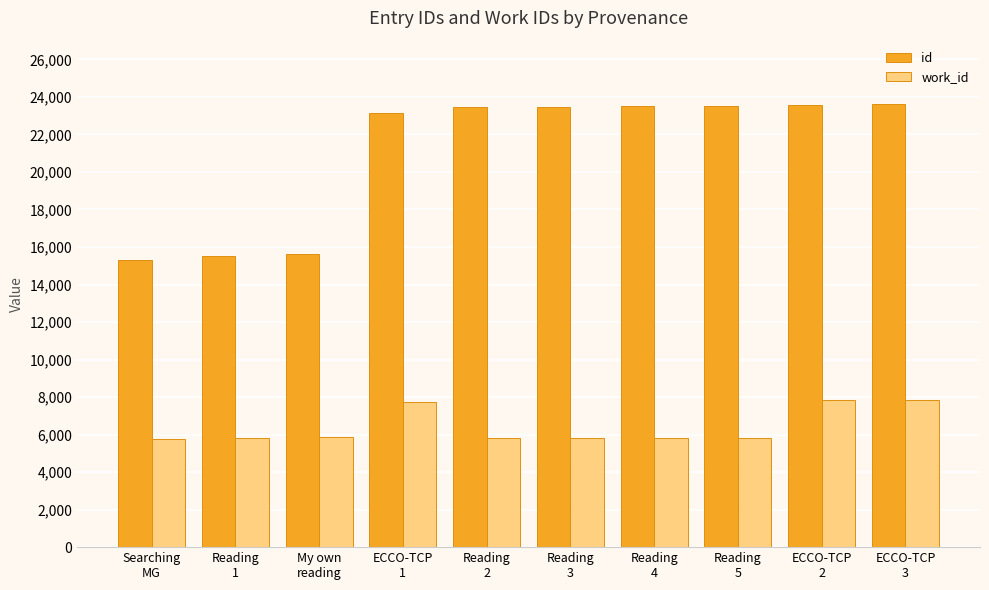

How many groups of bars are there?

10